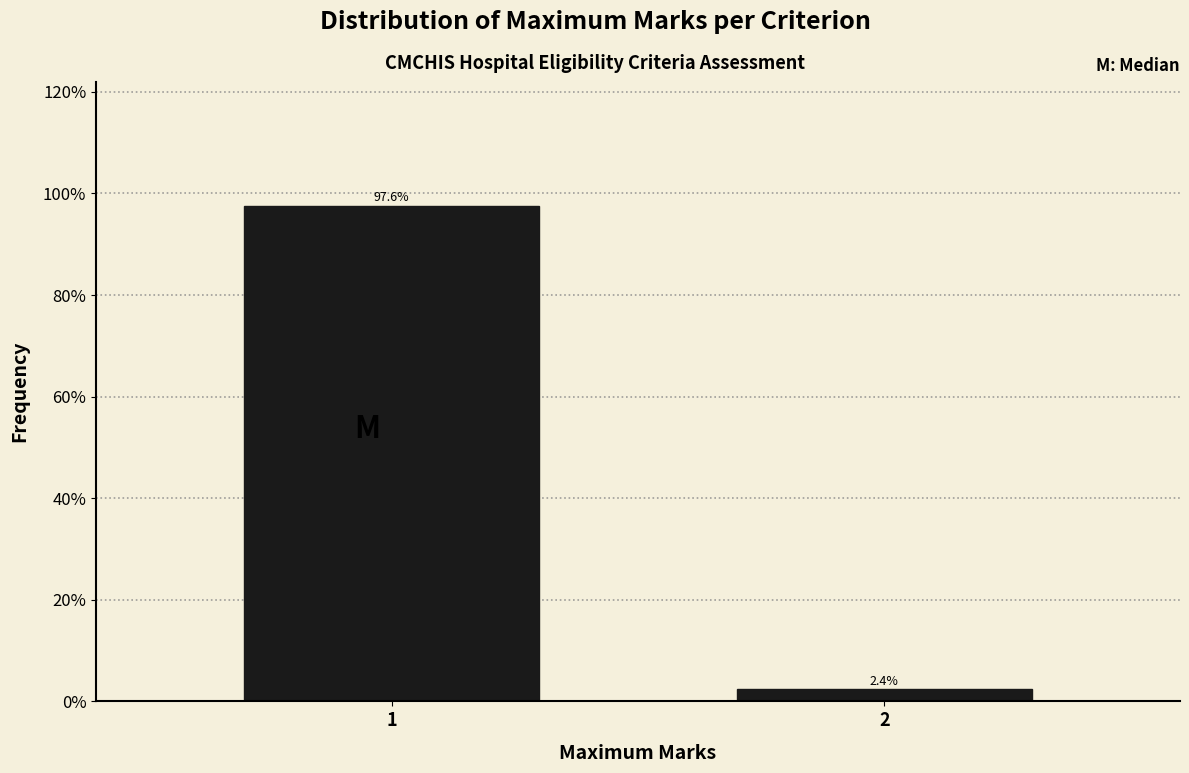

Does the chart contain any negative values?

No